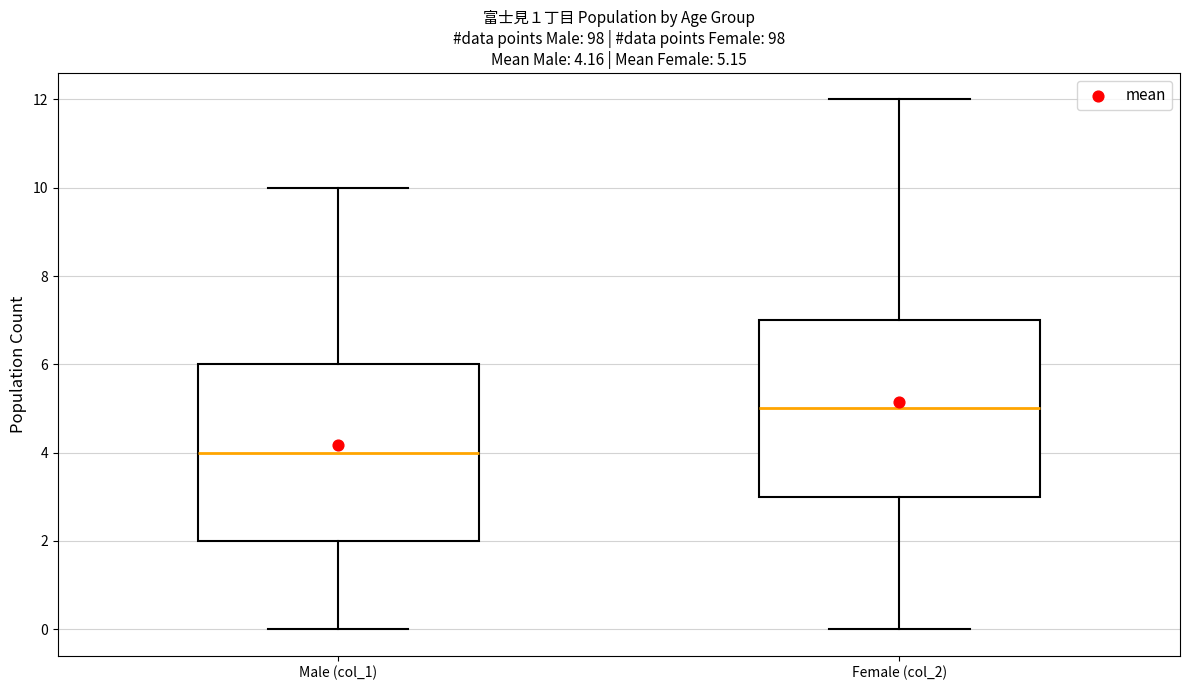

Which box's median line is the lowest?

Male (col_1)